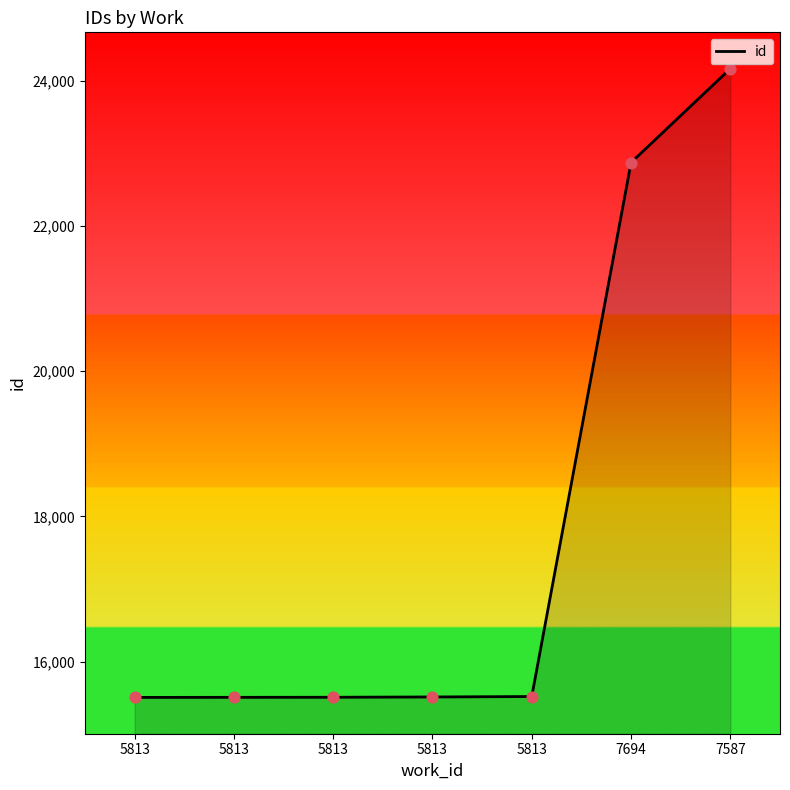

What is the ratio of the value at 5813 to the value at 5813?

1.0